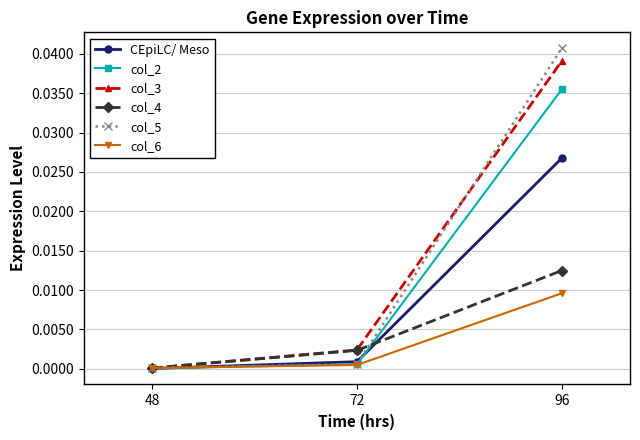

At which category is the sum across all series the highest?

96